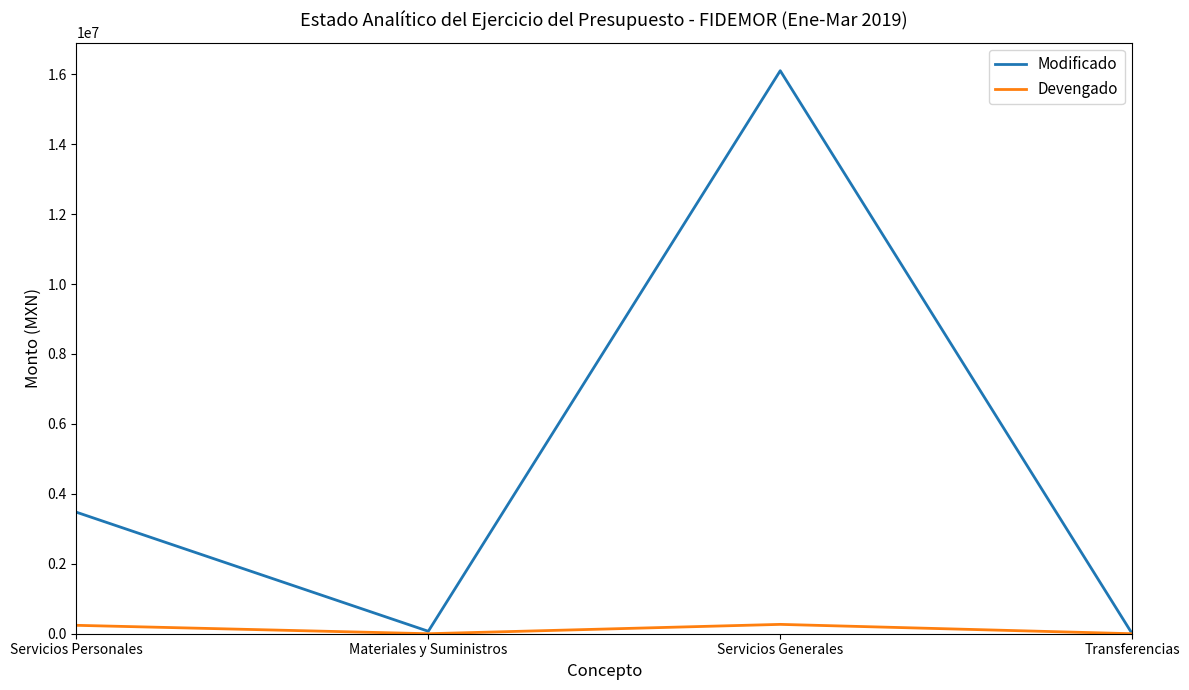

True or false: Devengado has a value of 0.0 at Transferencias.

True